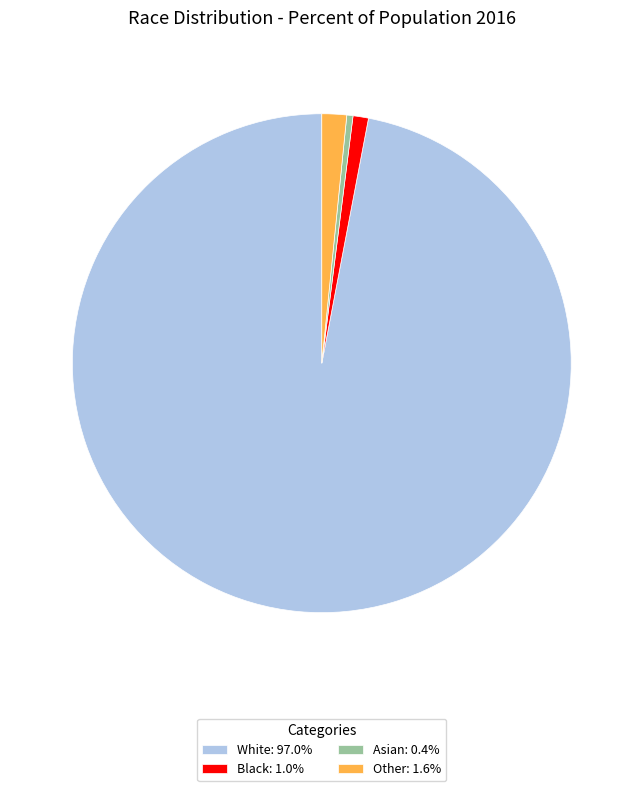

True or false: Black accounts for 11% of the total.

False